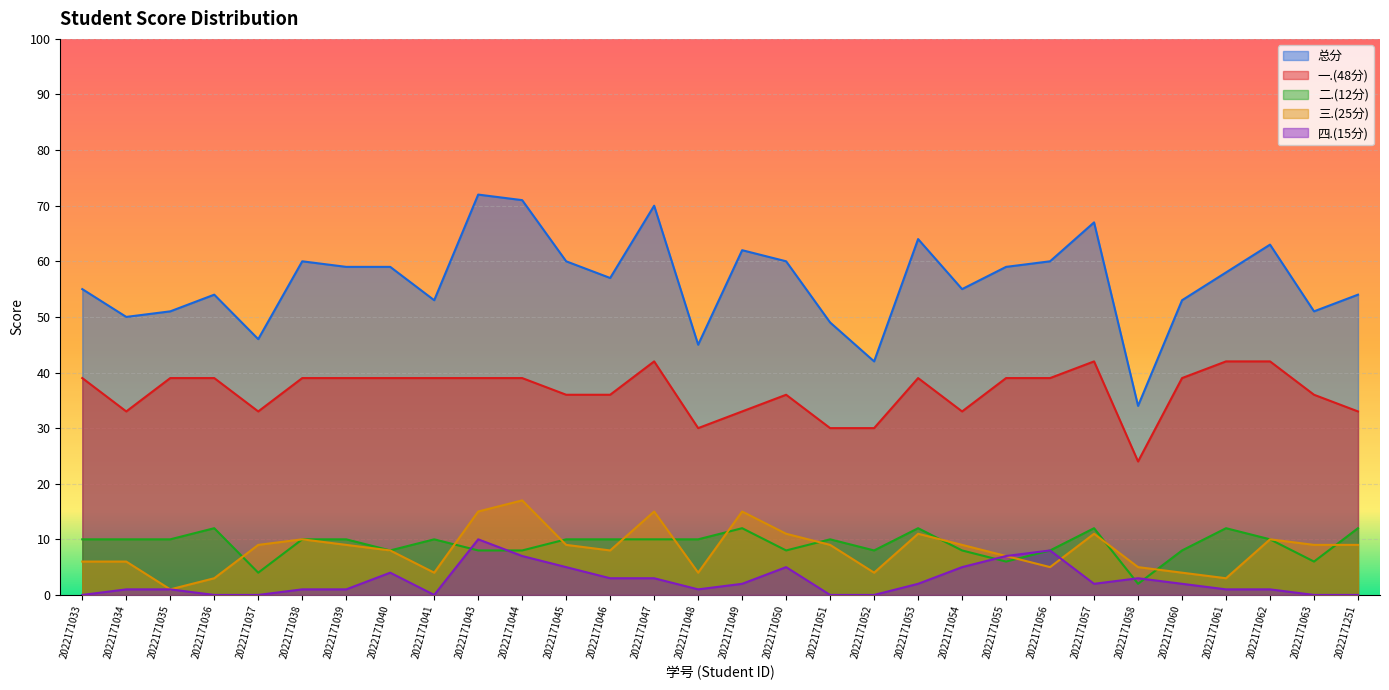

At how many categories does at least one series exceed 39?

29